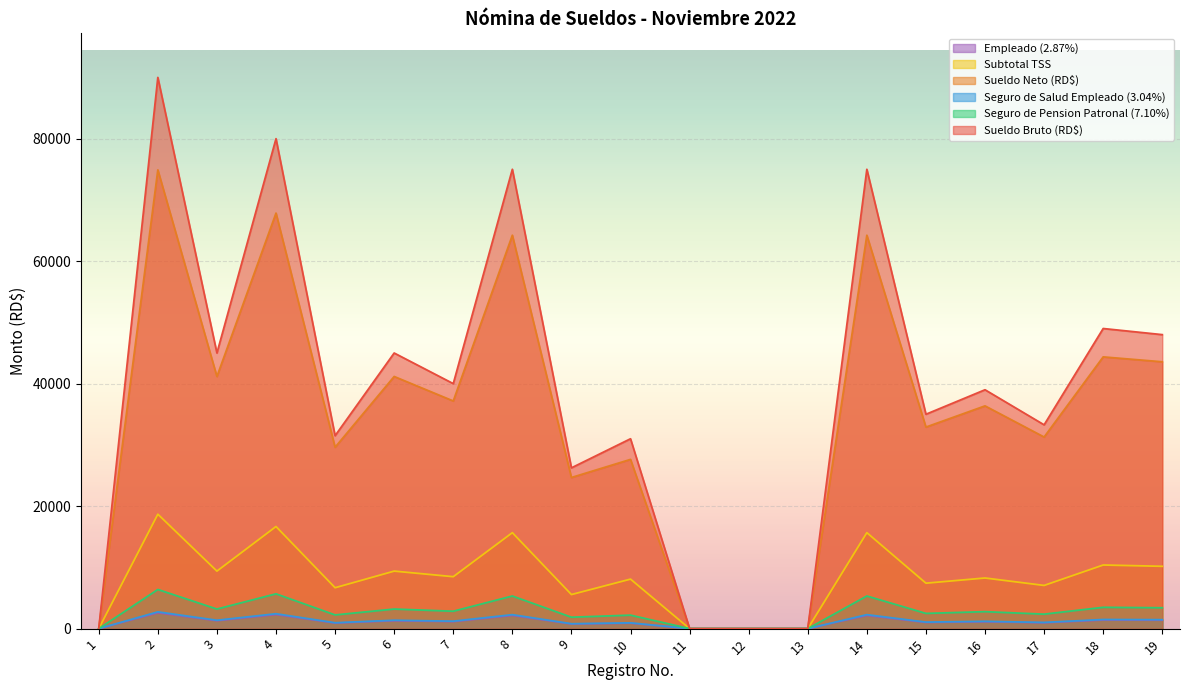

Which series has the largest total across all categories?

Sueldo Bruto (RD$)